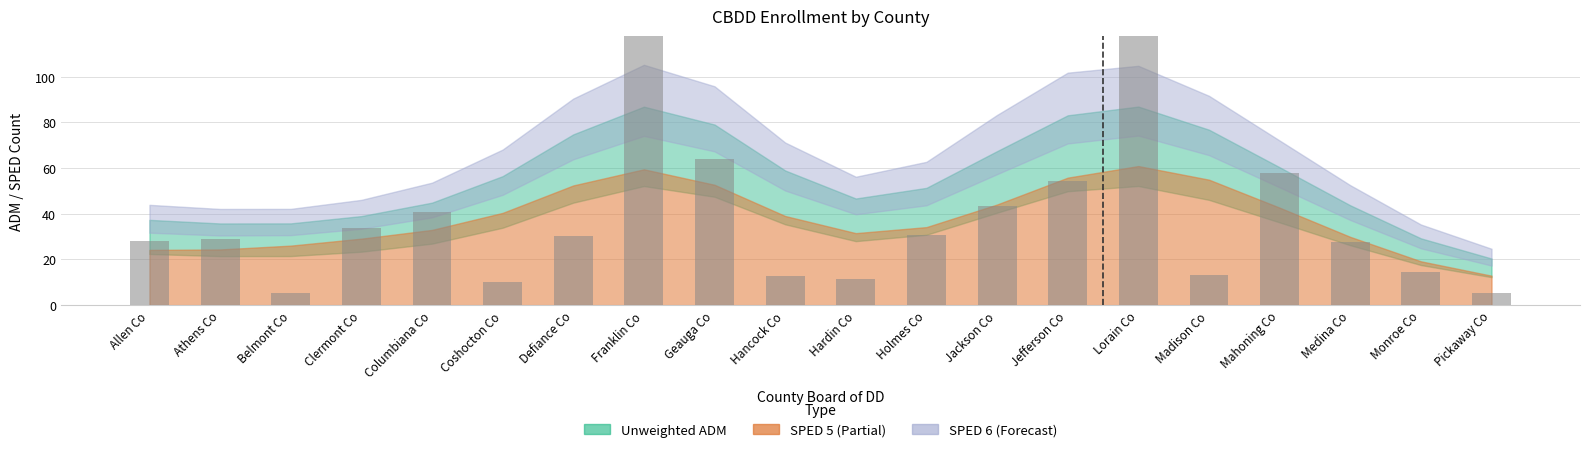

What position from the right is Holmes Co?

9